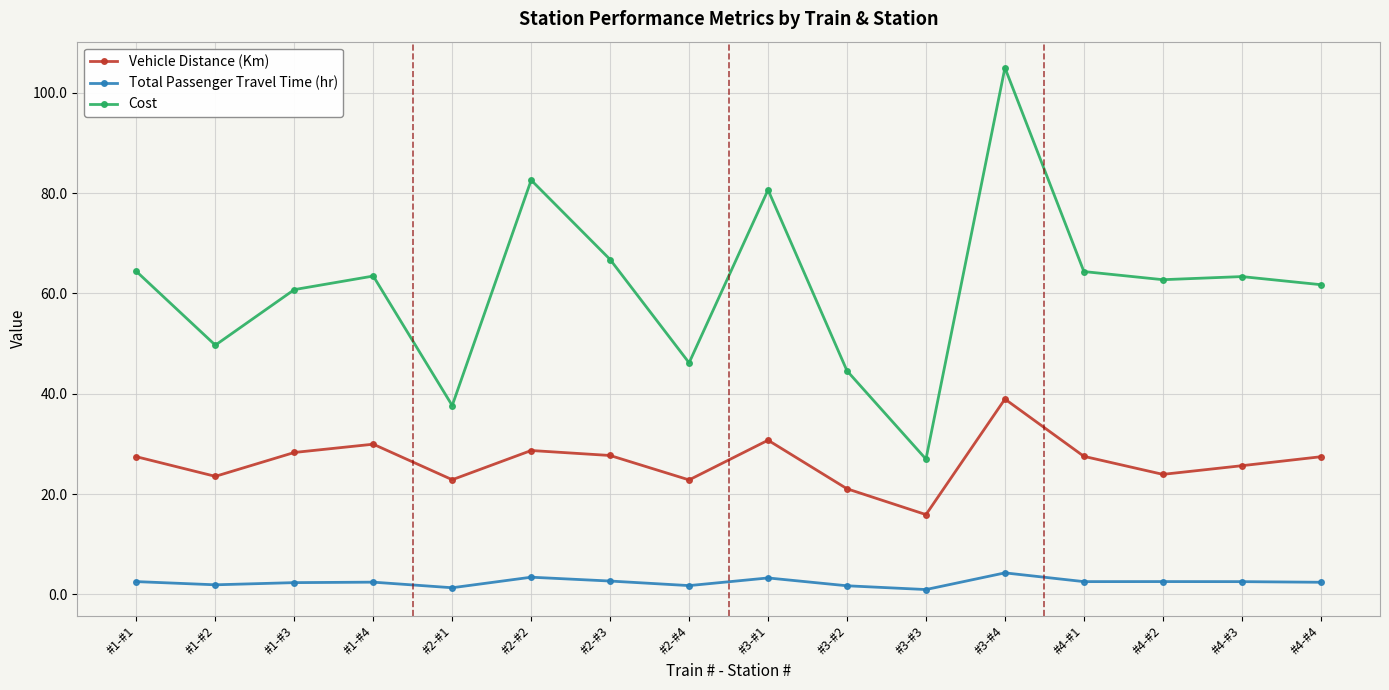

True or false: Vehicle Distance (Km) has more than 1 points higher than both neighbors.

True